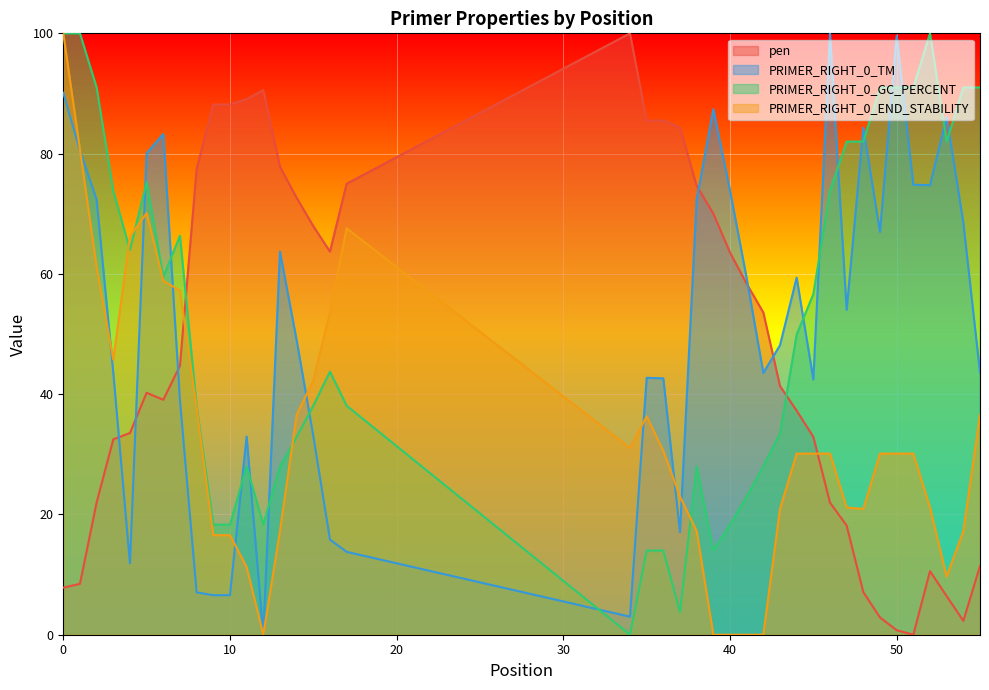

What is the total value across all series at 12?

108.9